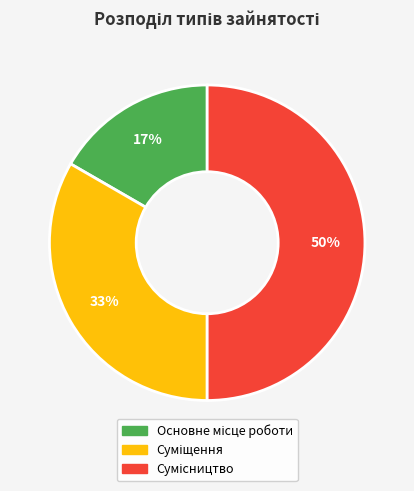

Count the number of slices in the pie.

3